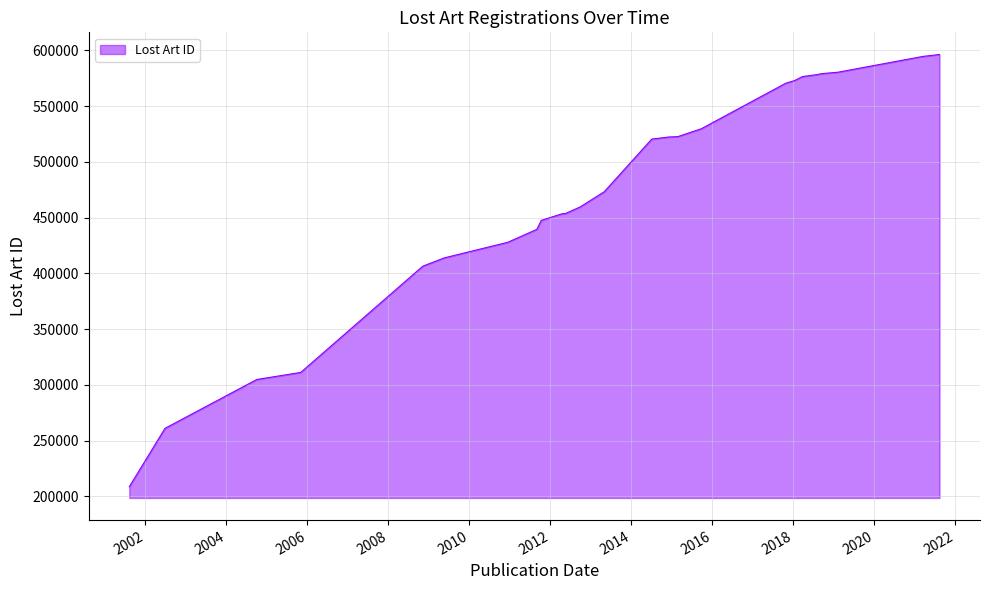

What is the sum of all values?

12398696